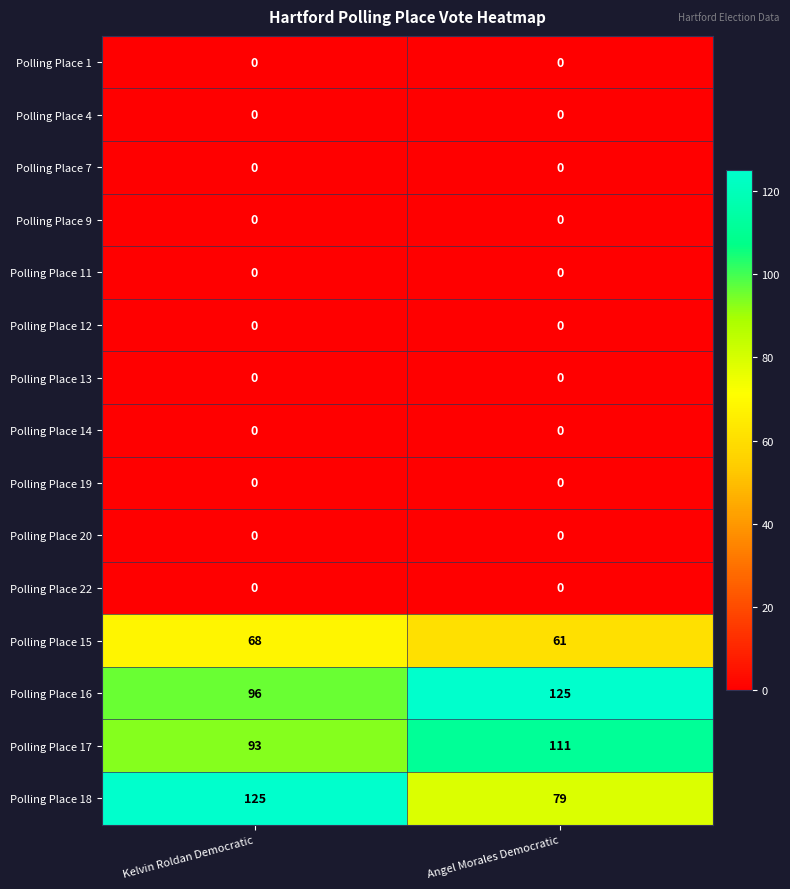

What is the total value across all series at Angel Morales Democratic?

376